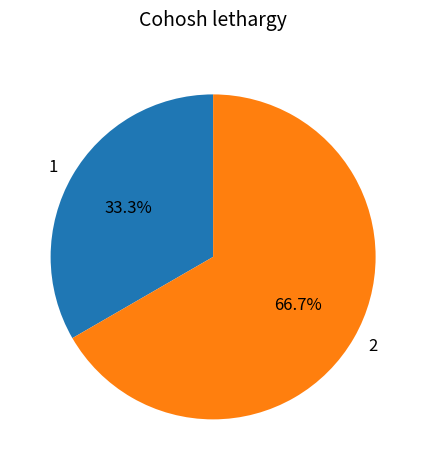

Approximately how many times larger is the value at 1 compared to 2?

0.5